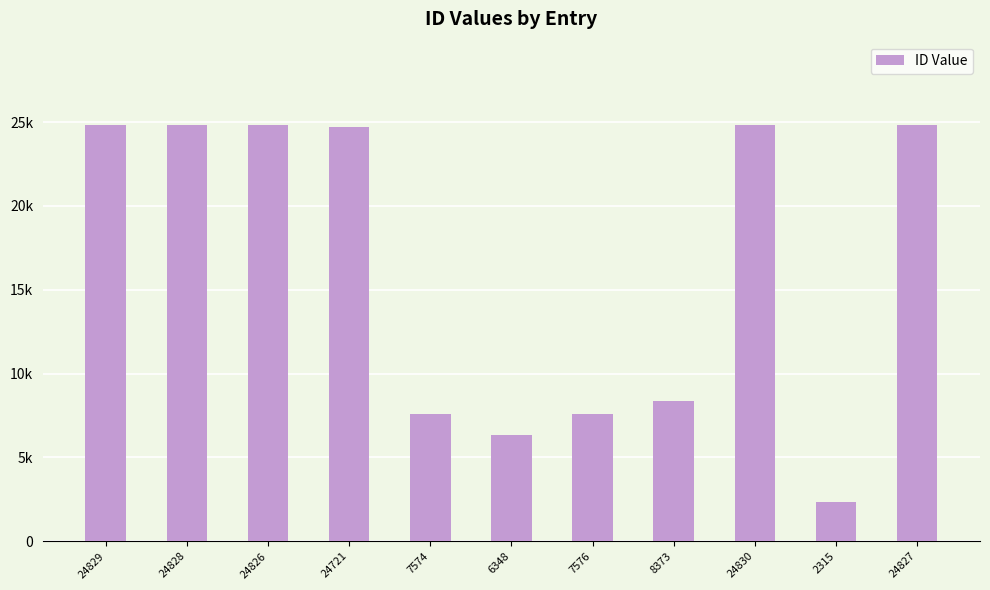

Does the chart contain any negative values?

No